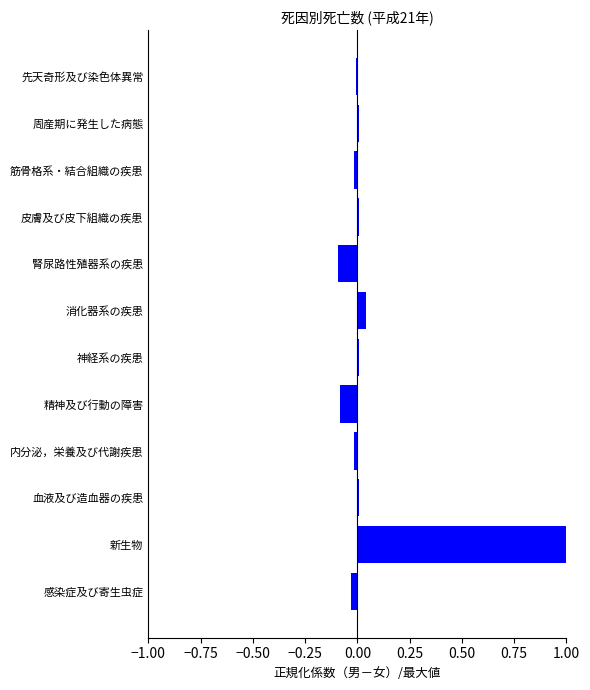

Which category has the highest value across all series?

新生物